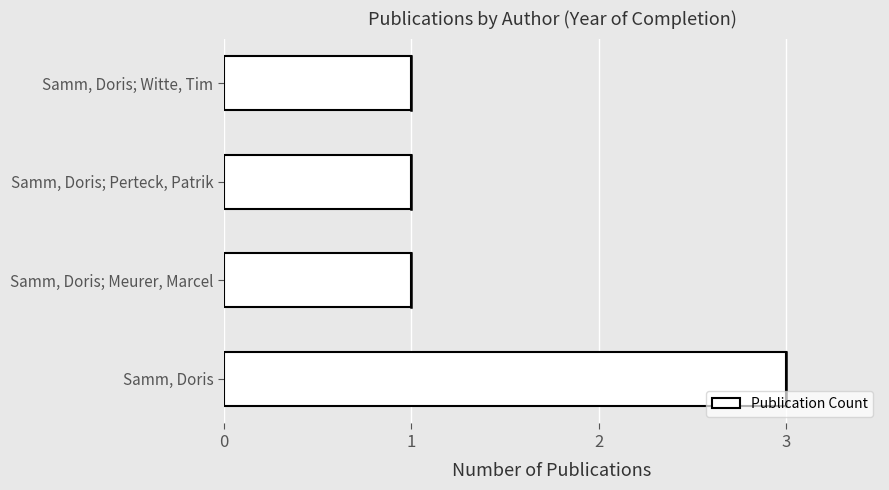

Approximately how many times larger is the value at Samm, Doris; Witte, Tim compared to Samm, Doris; Meurer, Marcel?

1.0